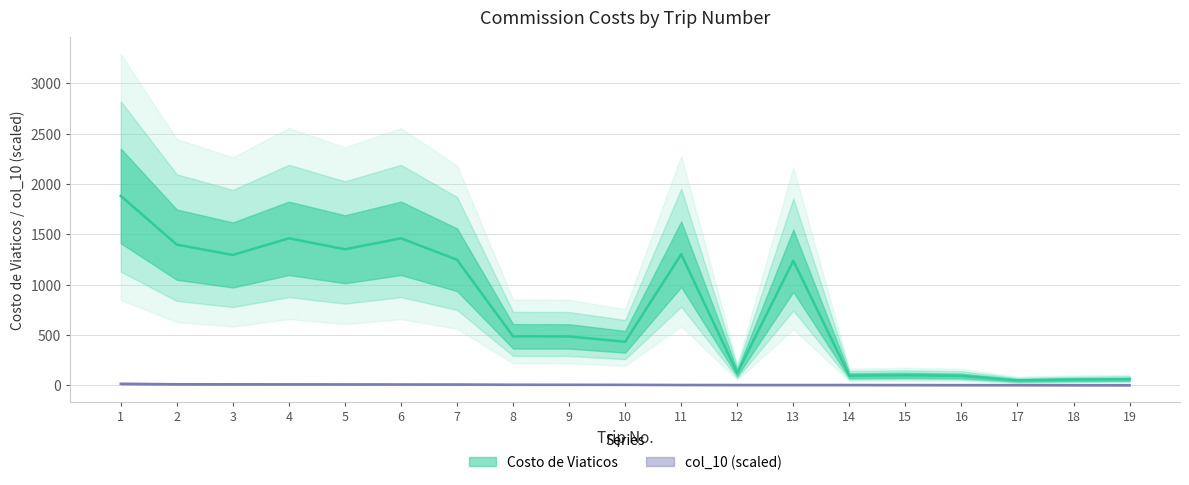

Is this an area chart (filled region under the line)?

No